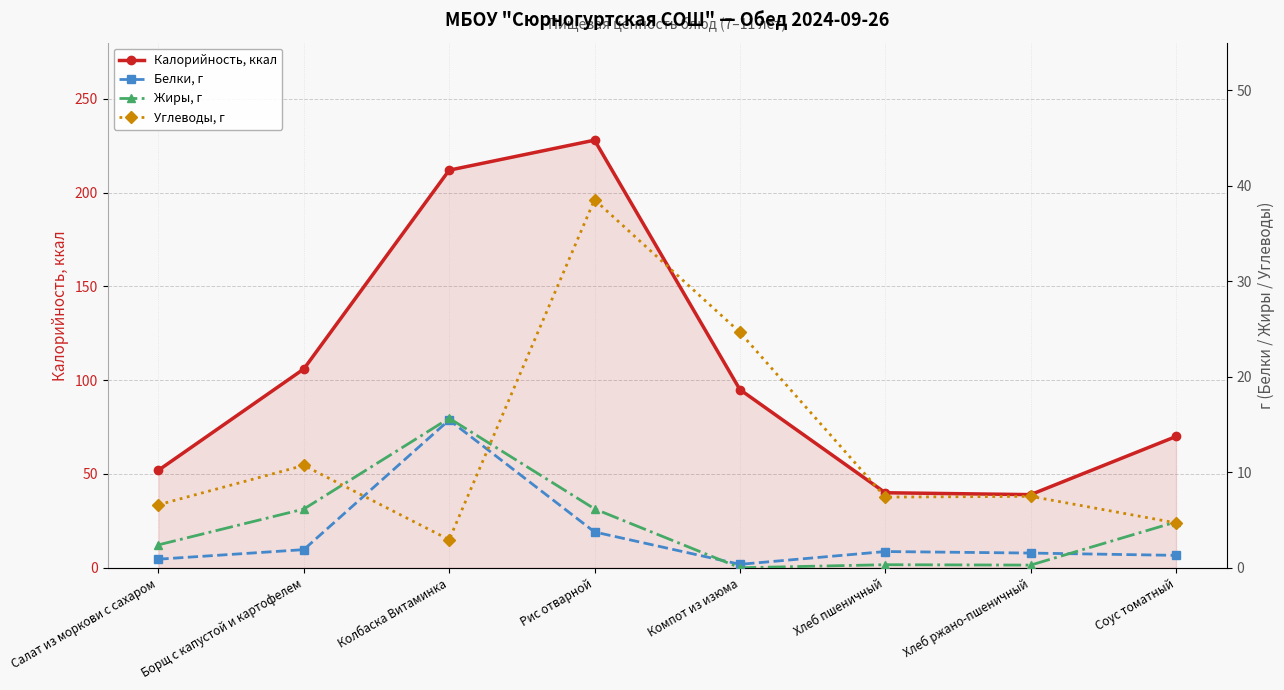

Is it true that Калорийность, ккал equals 40.0 at Хлеб пшеничный?

True